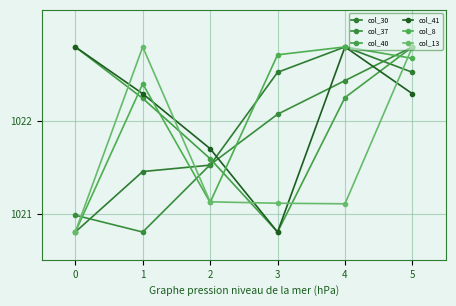

What is the value of the col_40 point at the 1st from the left?

1022.8